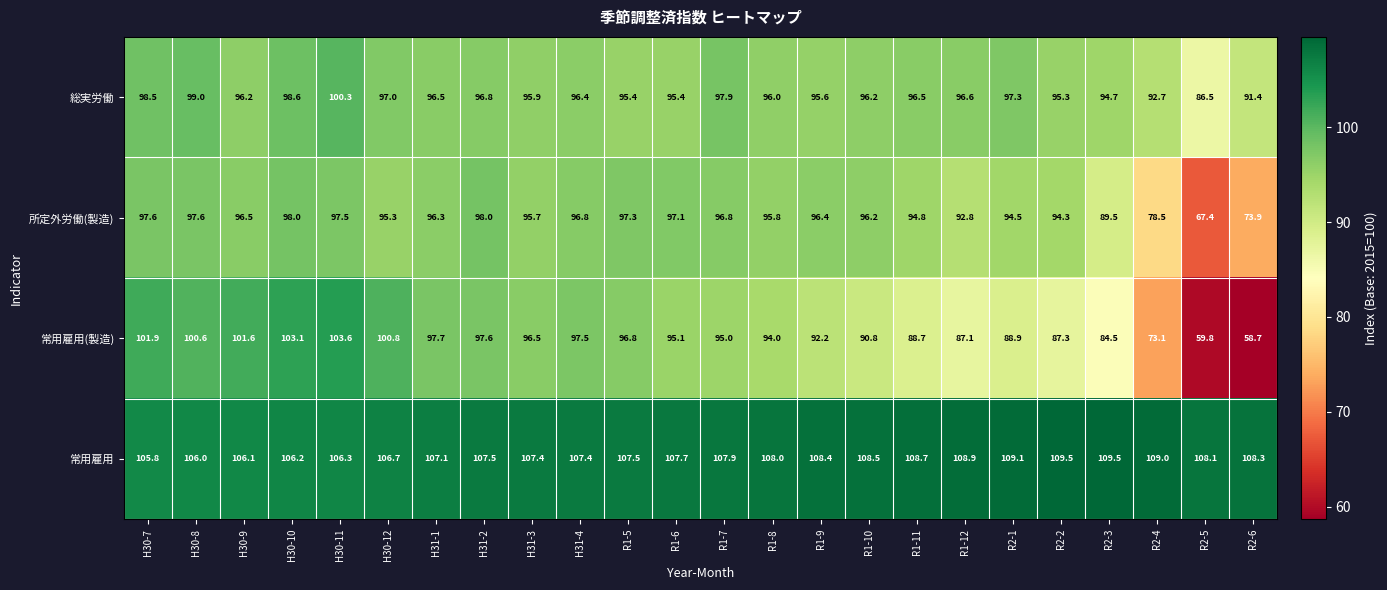

The 総実労働 series shows 148.2 at H31-4. True or false?

False